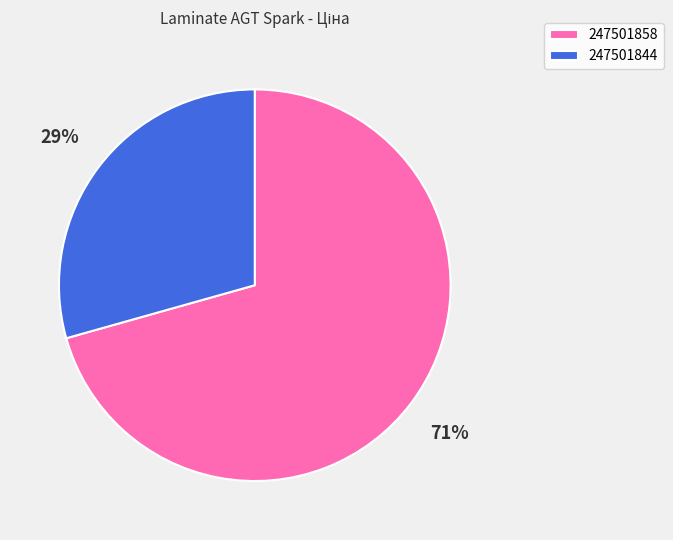

Which category has the smallest portion of the pie?

247501844